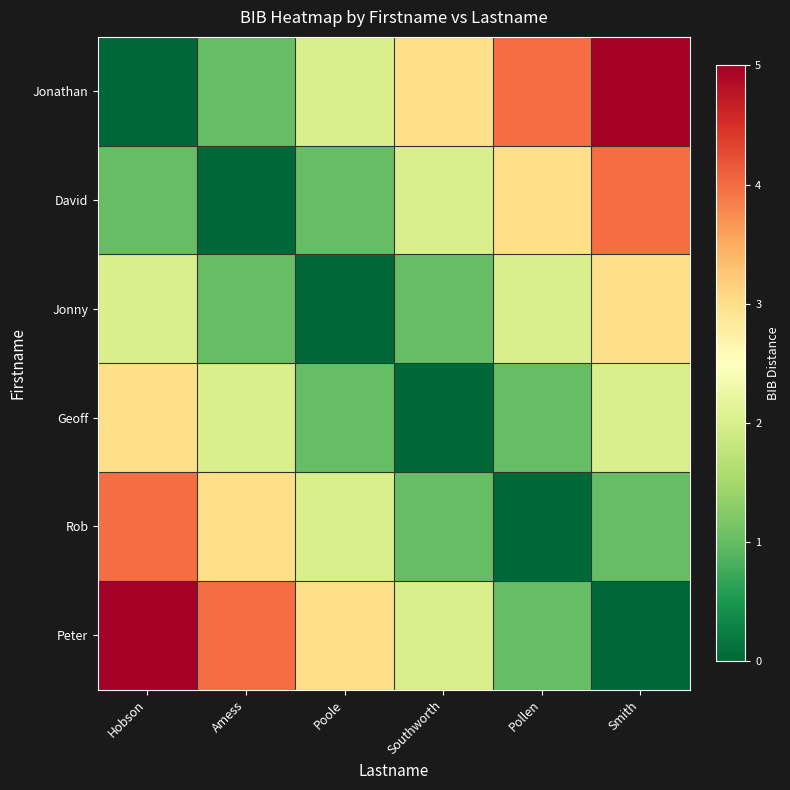

Rank the series at Amess from lowest to highest value.

David, Jonathan, Jonny, Geoff, Rob, Peter